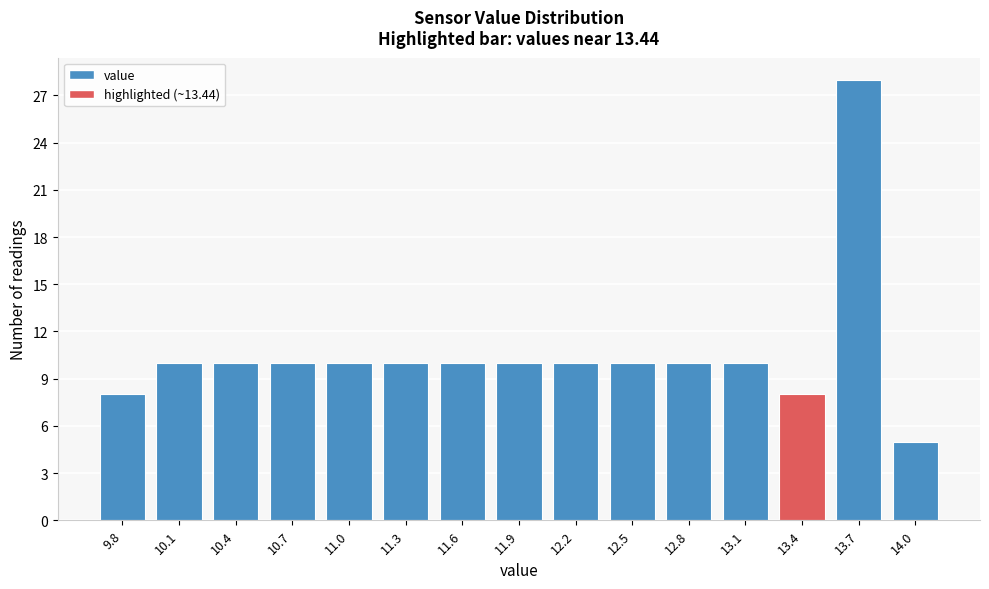

Reading left to right, what are all the values shown in this chart?

8	10	10	10	10	10	10	10	10	10	10	10	8	28	5